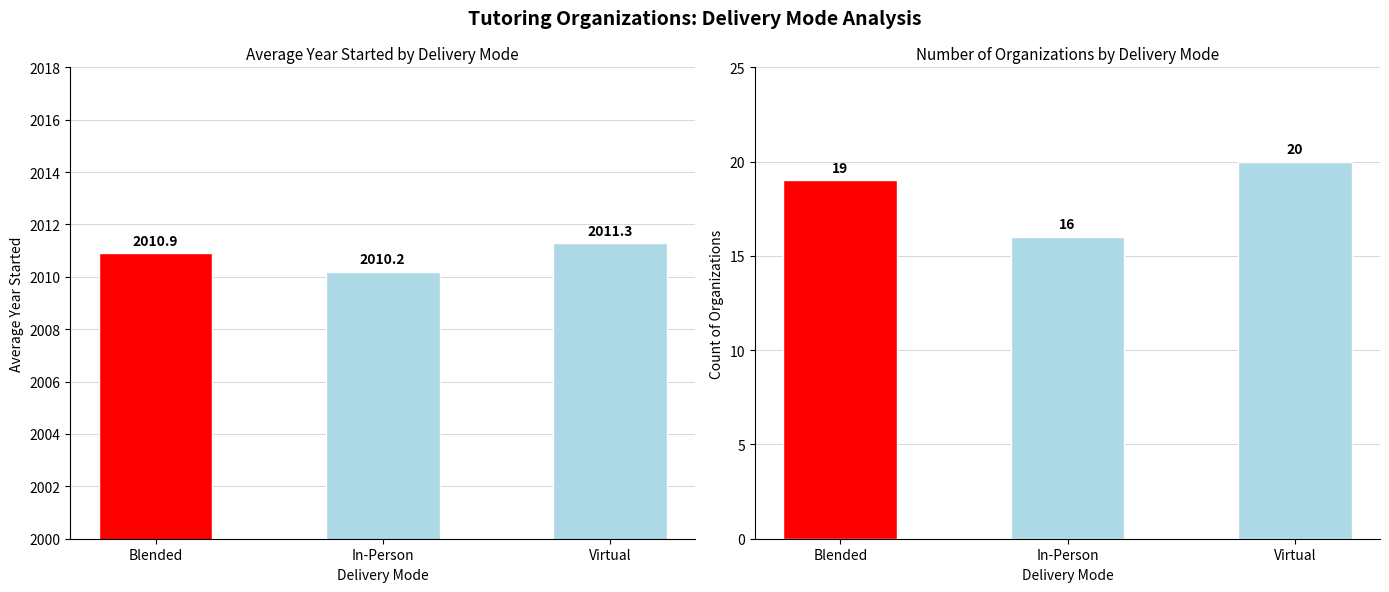

What is the lowest value of the Average Year Started series?

2010.2